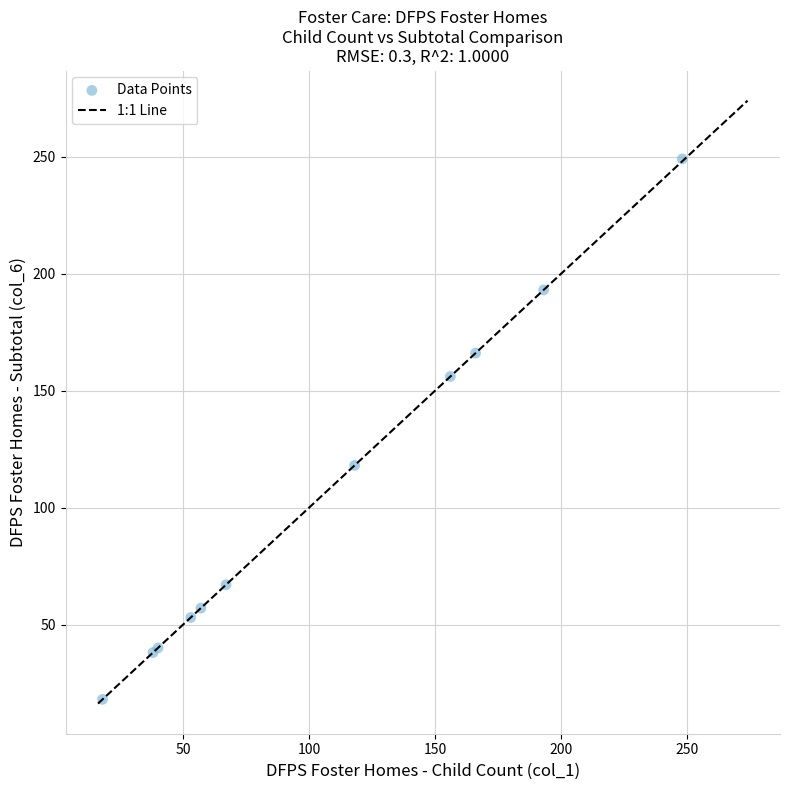

What Y value in the scatter plot is closest to 133?

118